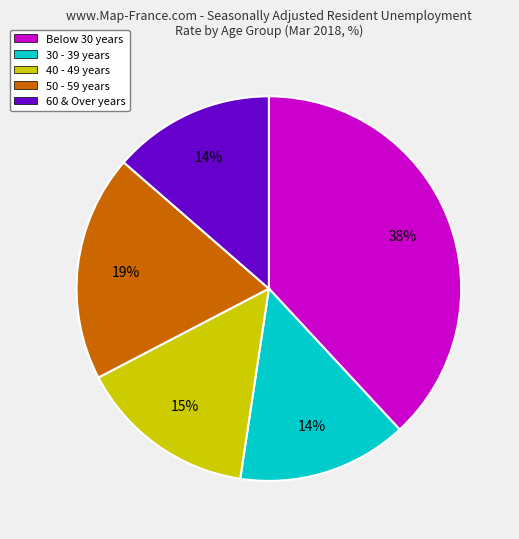

Is there any slice that represents more than half of the pie?

No